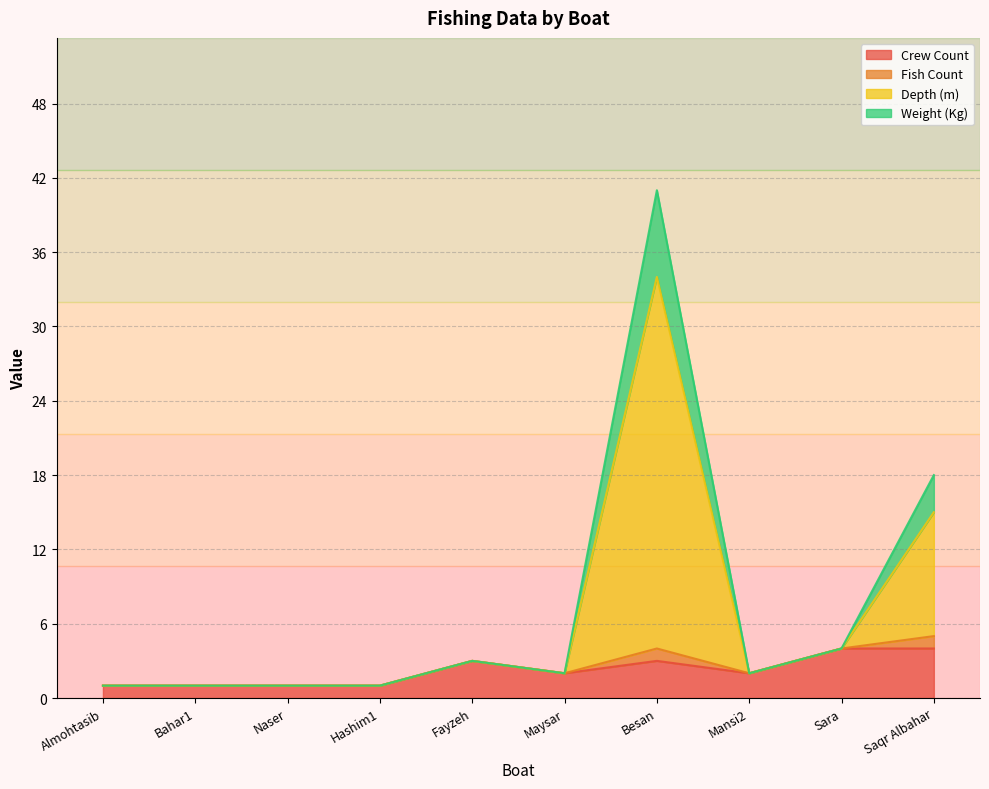

What is the maximum value for Crew Count?

4